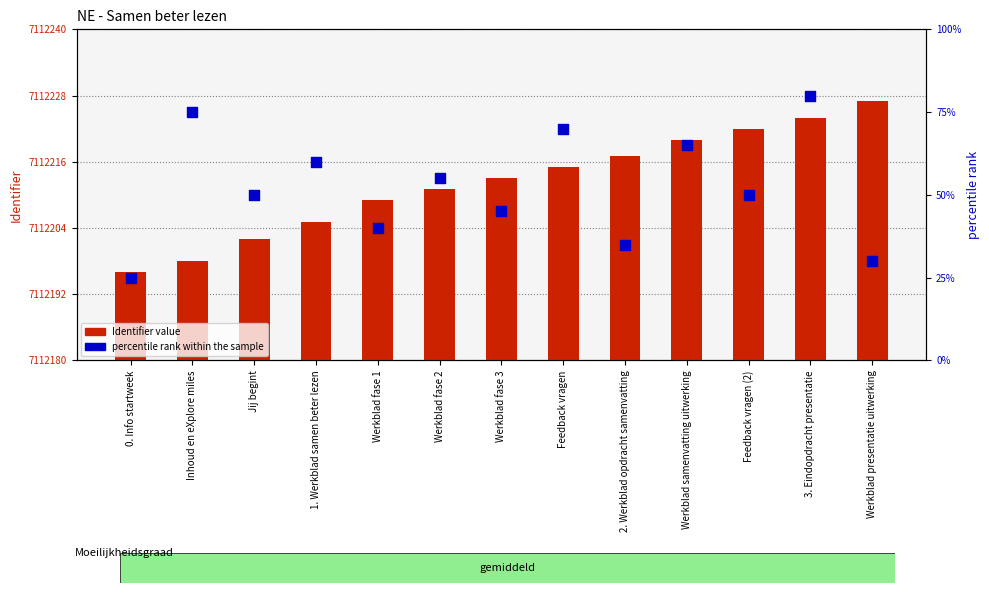

Which series contains the lowest Y value?

percentile rank within the sample